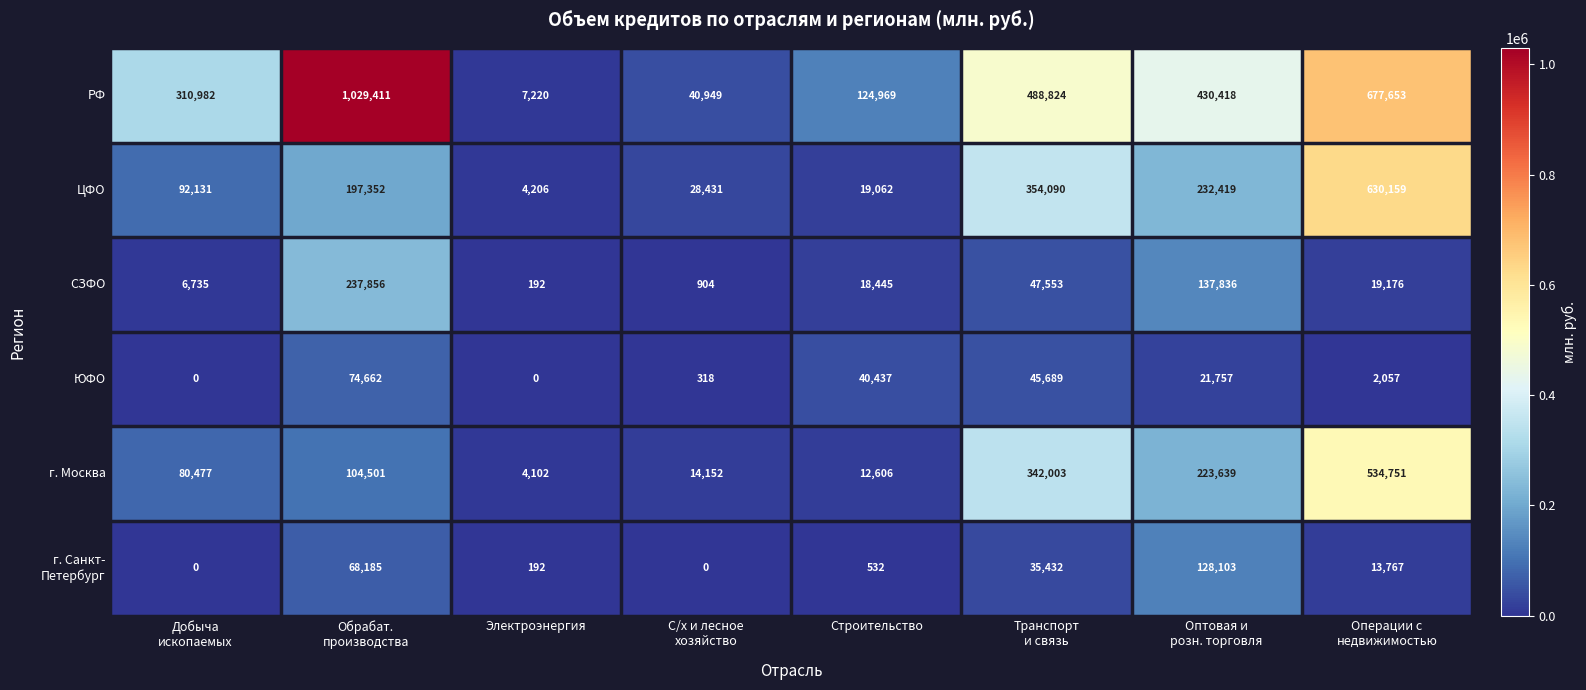

What is the greatest value displayed?

1029411